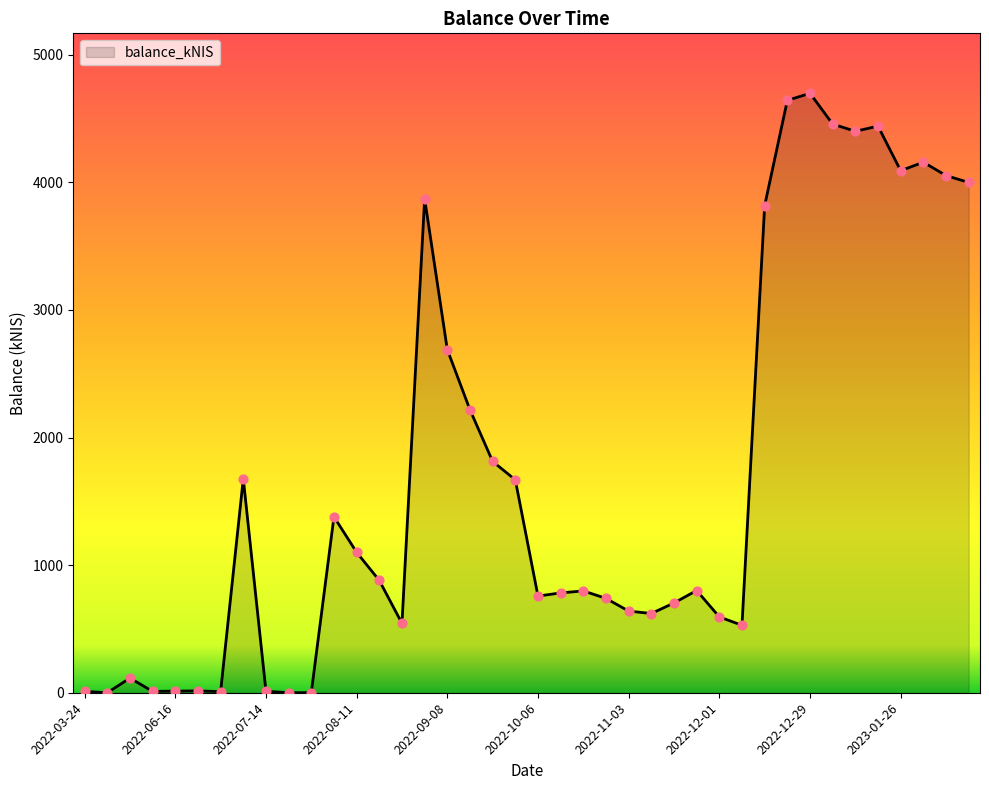

What is the difference between the maximum and minimum values?

4697.5